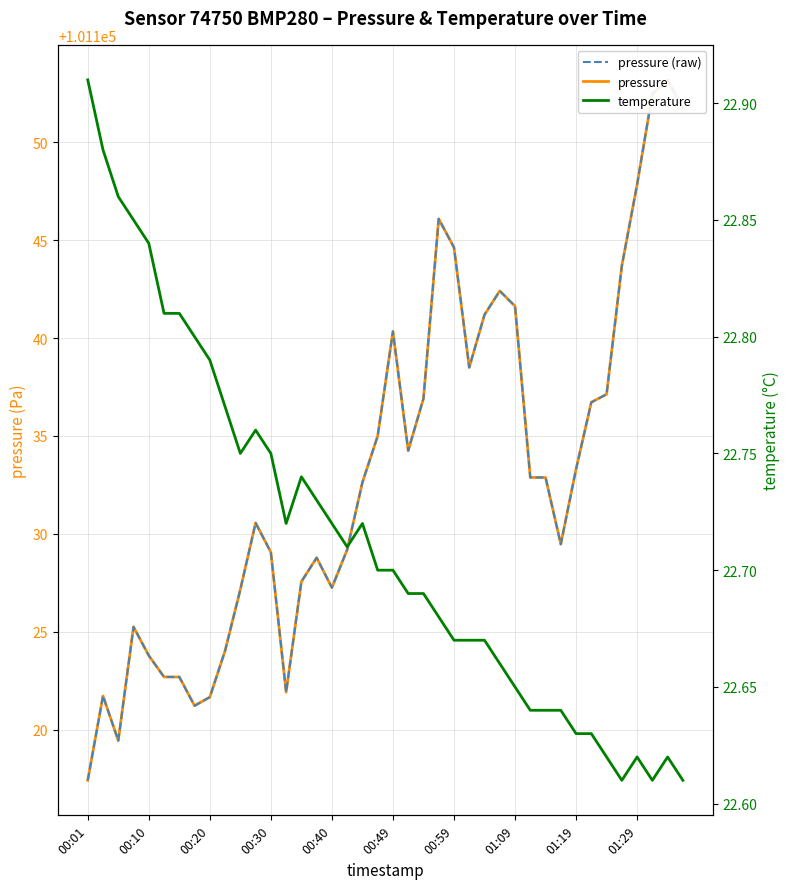

What is the label of the 40th point from the right?

00:01